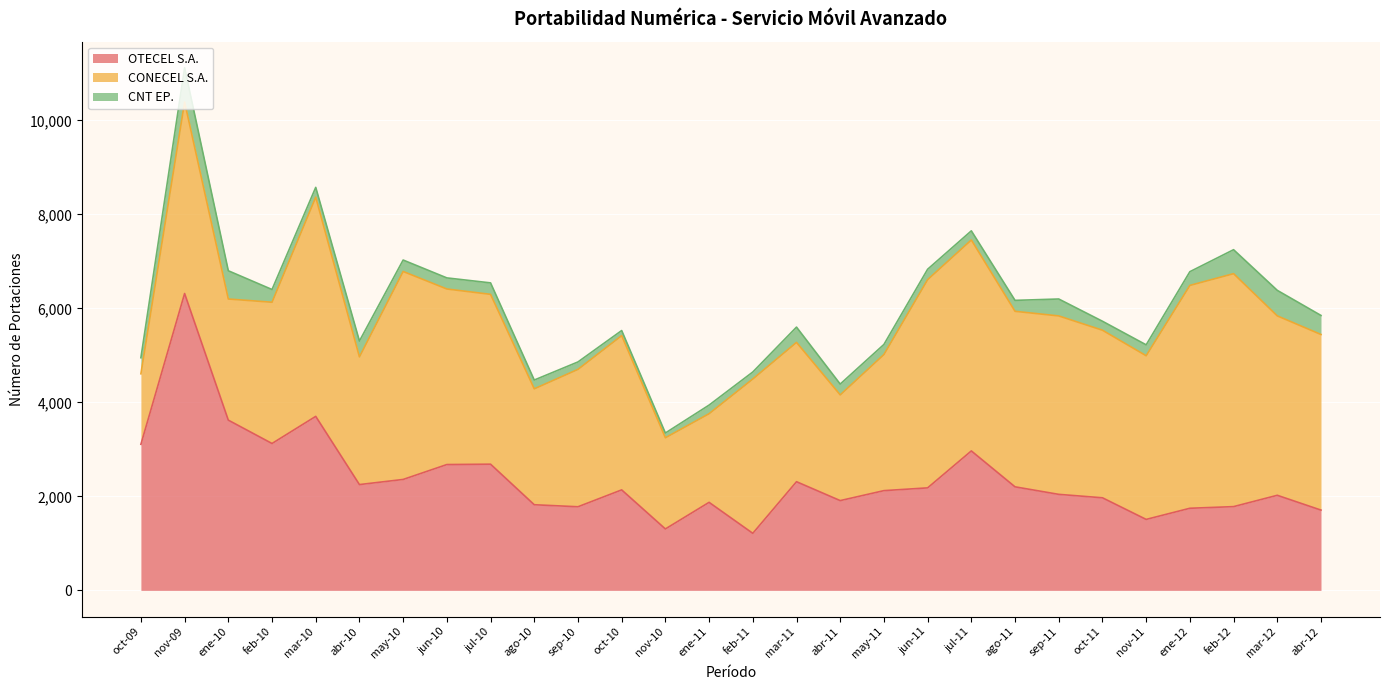

Is it true that OTECEL S.A. equals 1186 at oct-10?

False